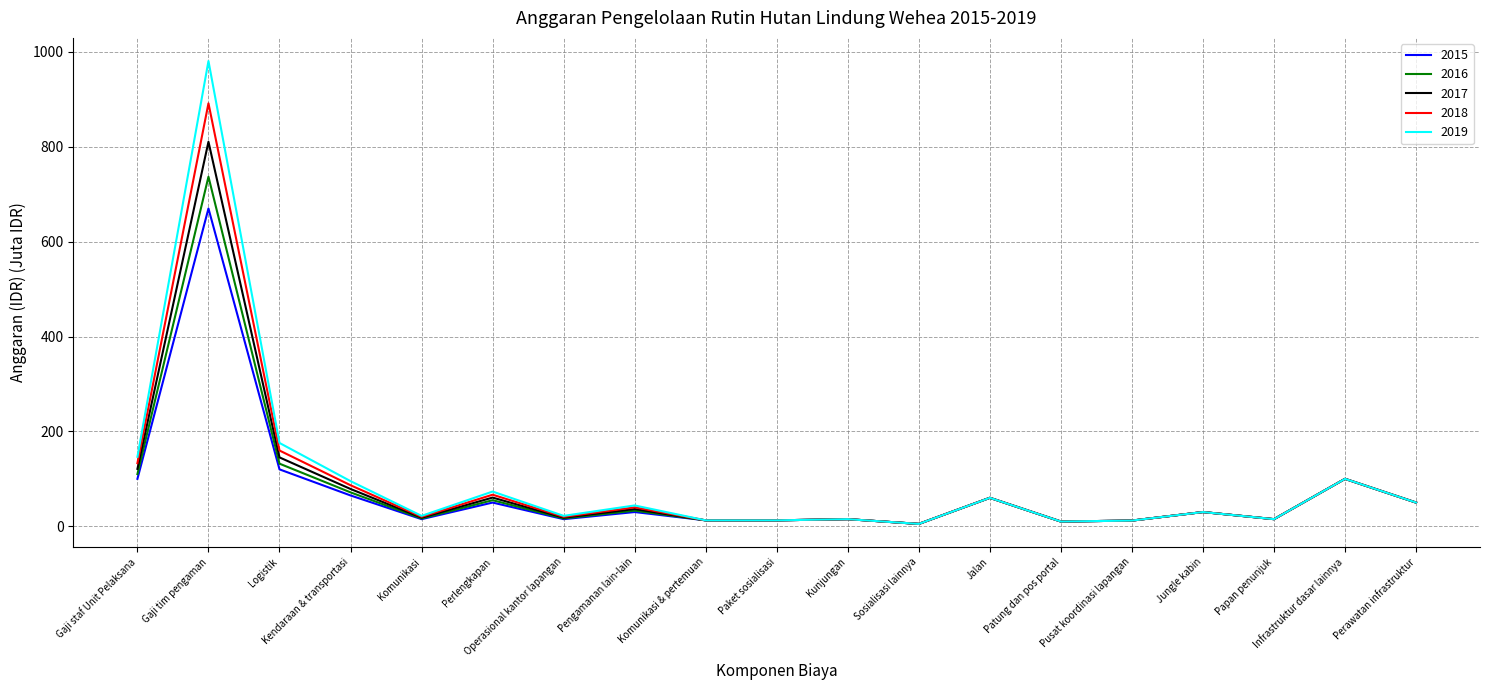

At how many categories does at least one series exceed 576?

1